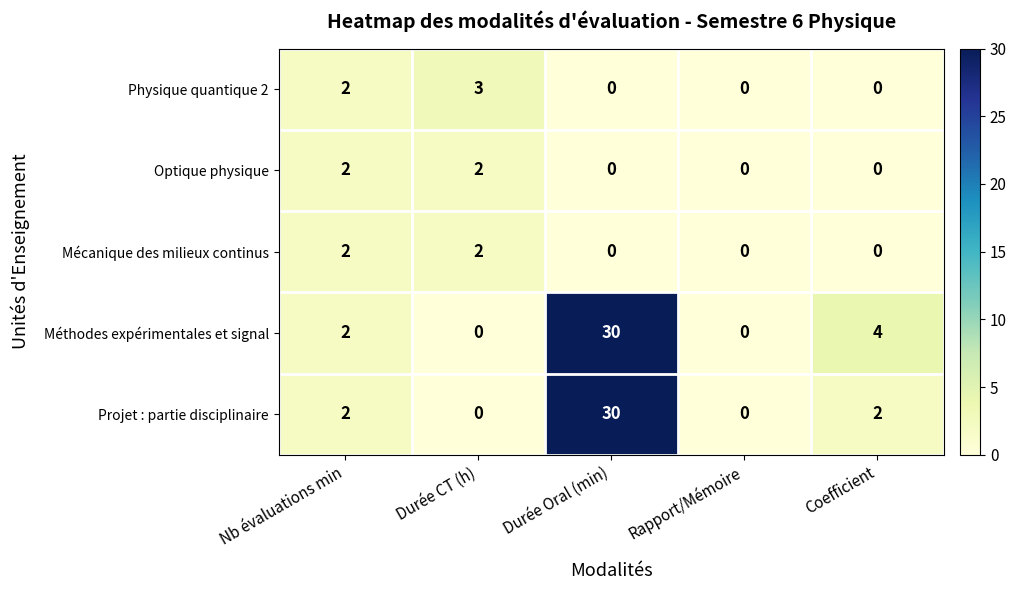

What is the difference between the highest and lowest values at Coefficient?

4